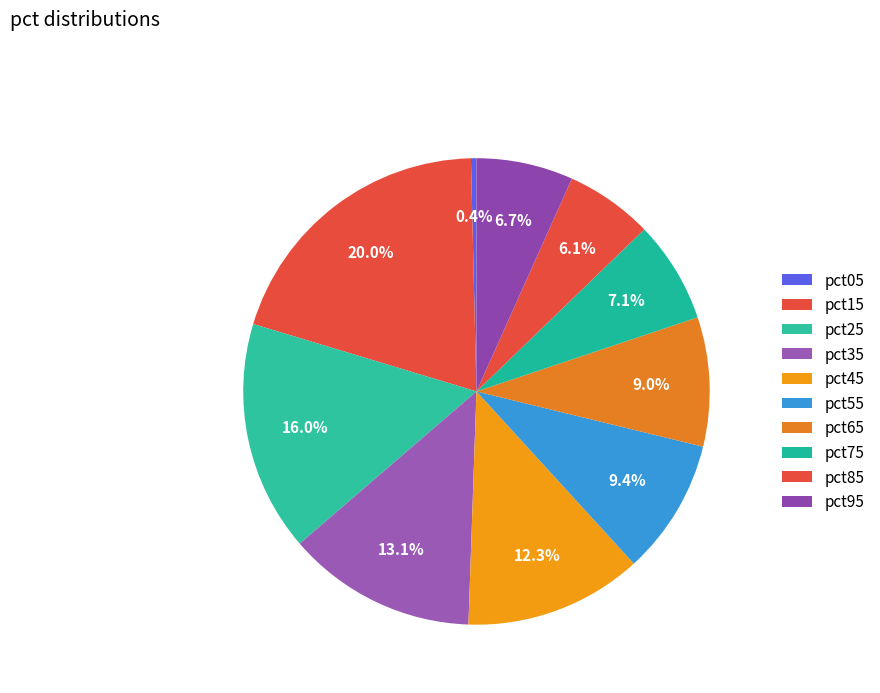

The pct05 slice represents 0% of the pie. True or false?

True